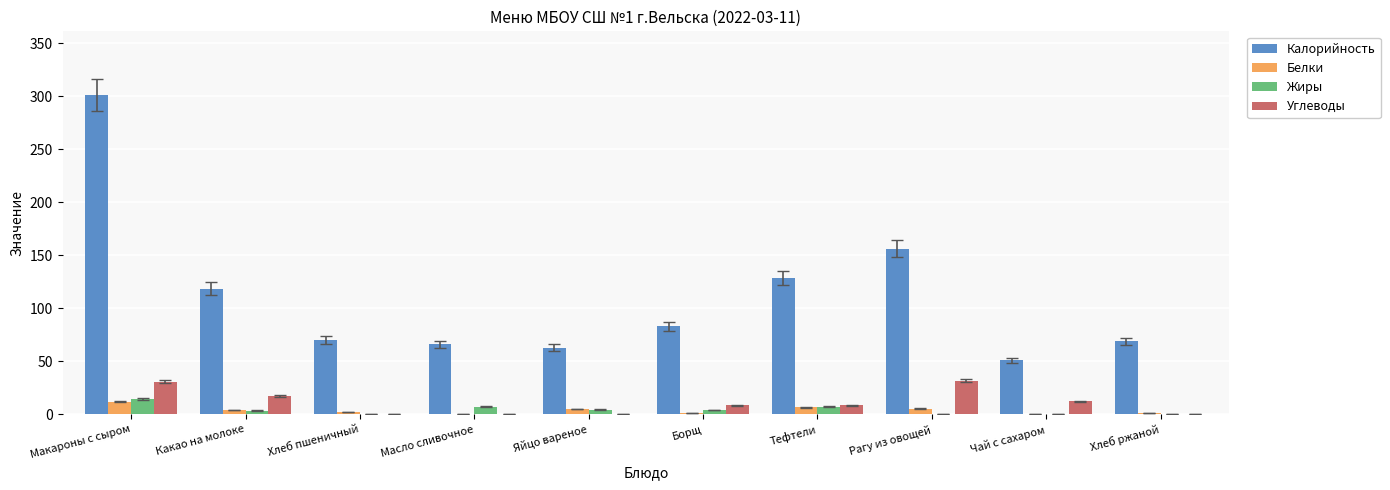

What is the average value of the Калорийность series?

110.6